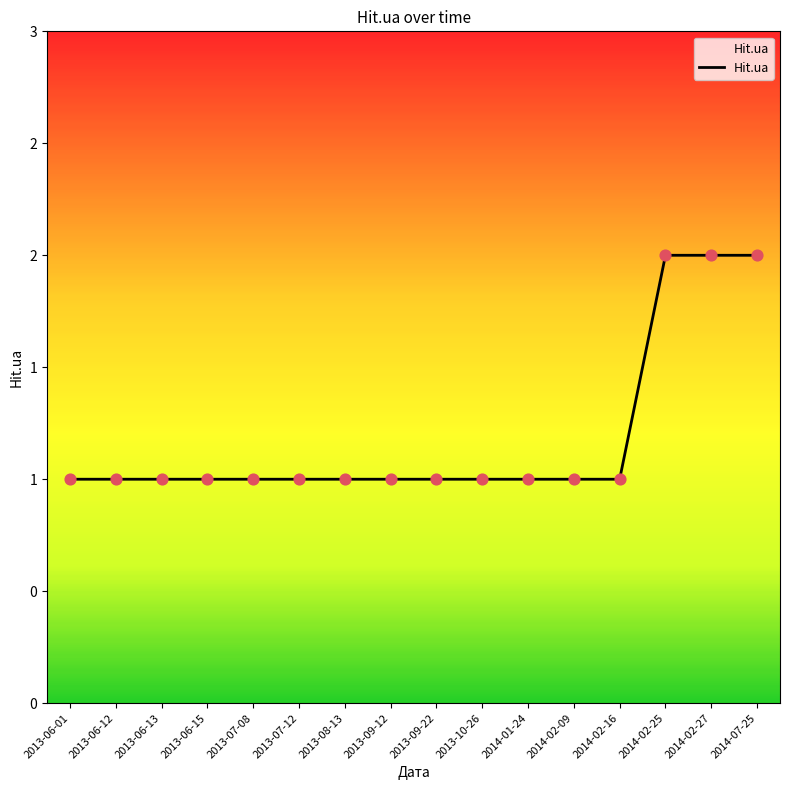

What is the ratio of the value at 2013-09-22 to the value at 2014-02-09?

1.0